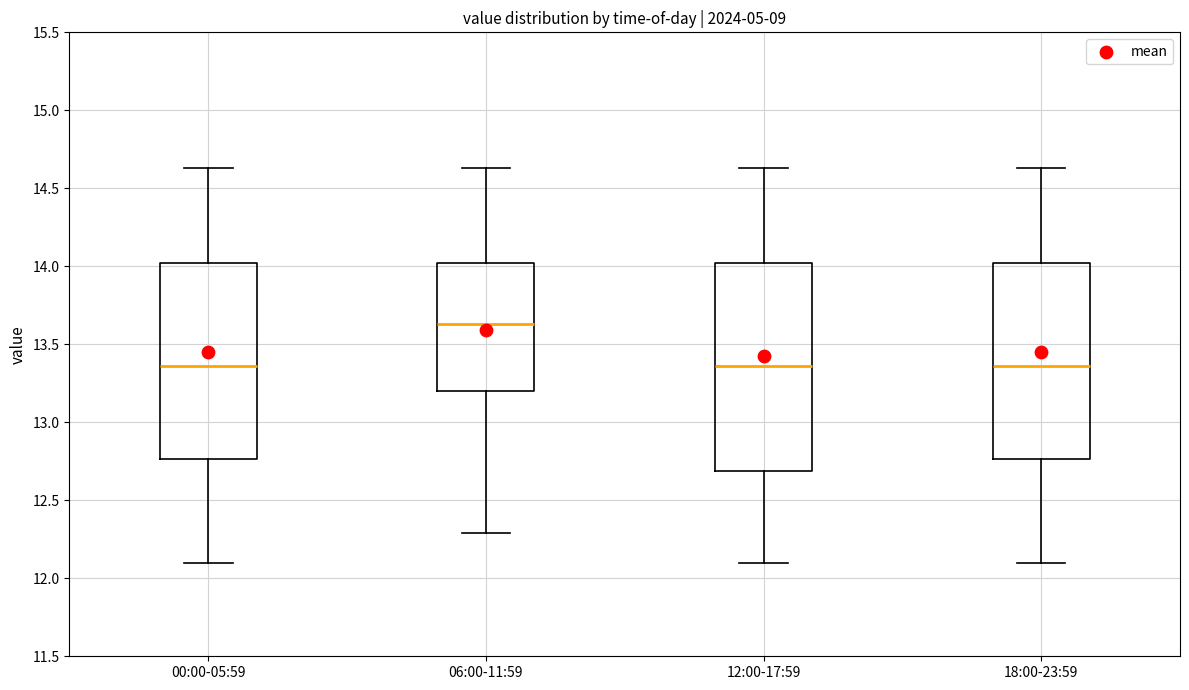

Reading left to right, read every box against the y-axis: the position of its median line, the range the box covers, and the ends of its whiskers. The values are not printed on the chart, so give them approximately, as read against the axis.

00:00-05:59: median 13.35, box 12.75 to 14.00, whiskers 12.10 to 14.65
06:00-11:59: median 13.65, box 13.20 to 14.00, whiskers 12.30 to 14.65
12:00-17:59: median 13.35, box 12.70 to 14.00, whiskers 12.10 to 14.65
18:00-23:59: median 13.35, box 12.75 to 14.00, whiskers 12.10 to 14.65